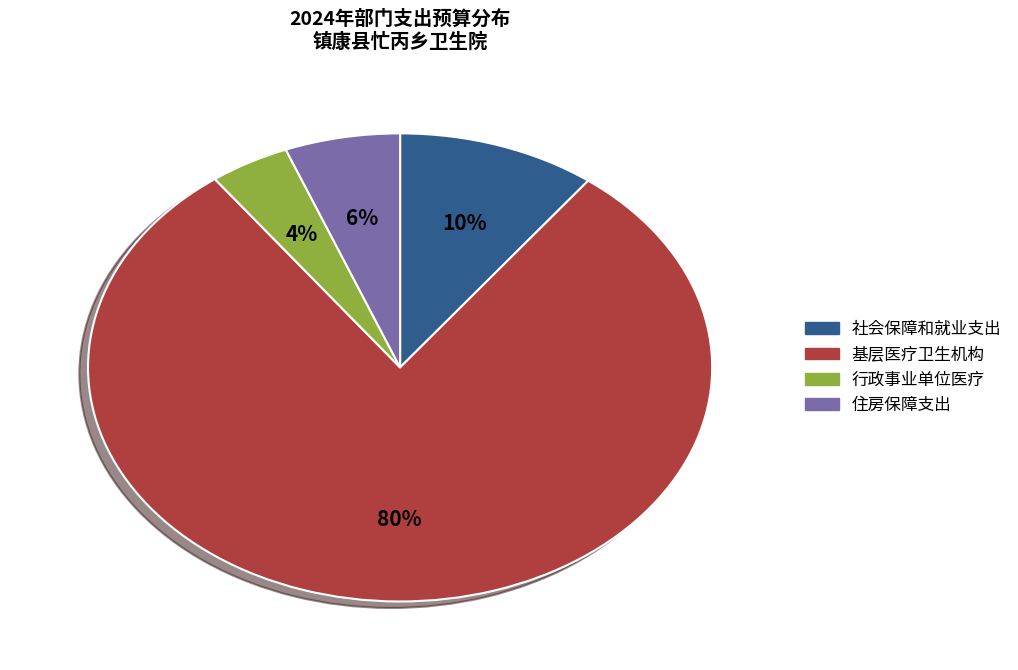

Combined, do 住房保障支出 and 基层医疗卫生机构 account for over 50%?

Yes